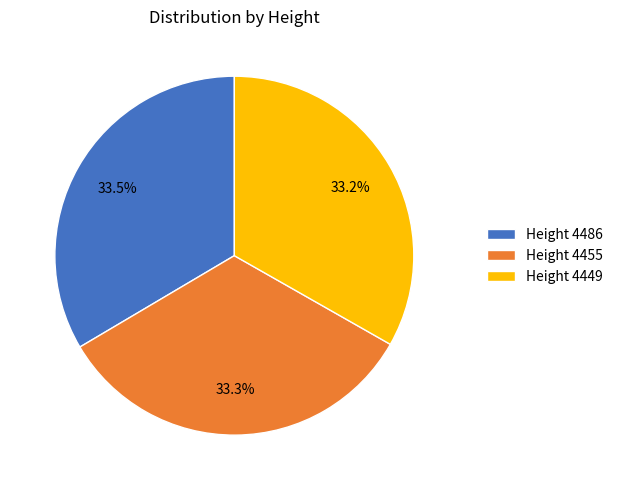

What percentage is the Height 4449 slice, to the nearest percent?

33%